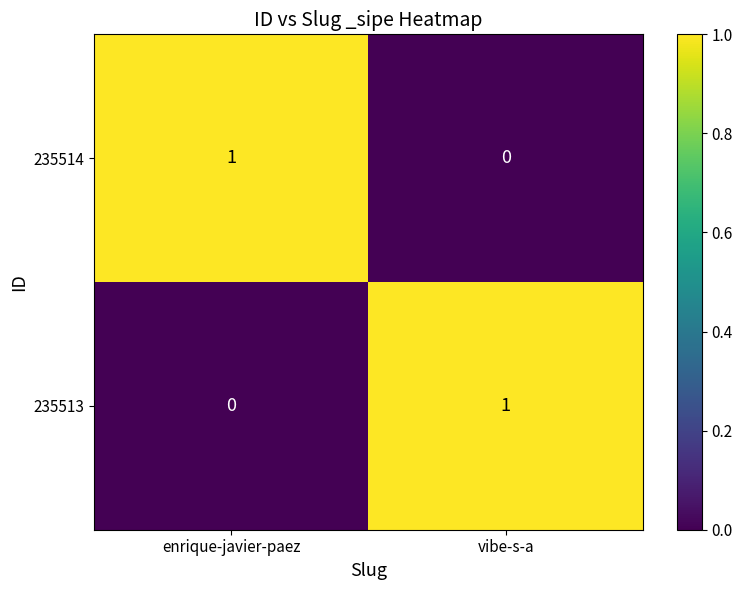

What is the spread (max minus min) of values at vibe-s-a?

1